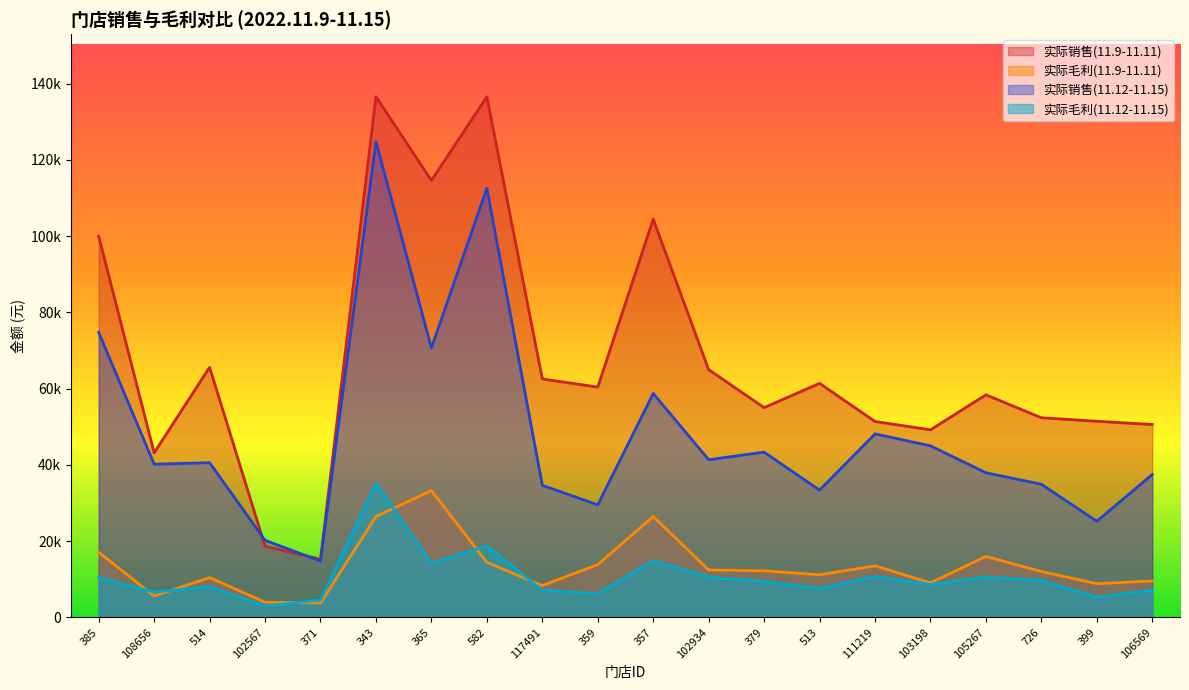

Which series has the widest spread of values?

实际销售(11.9-11.11)